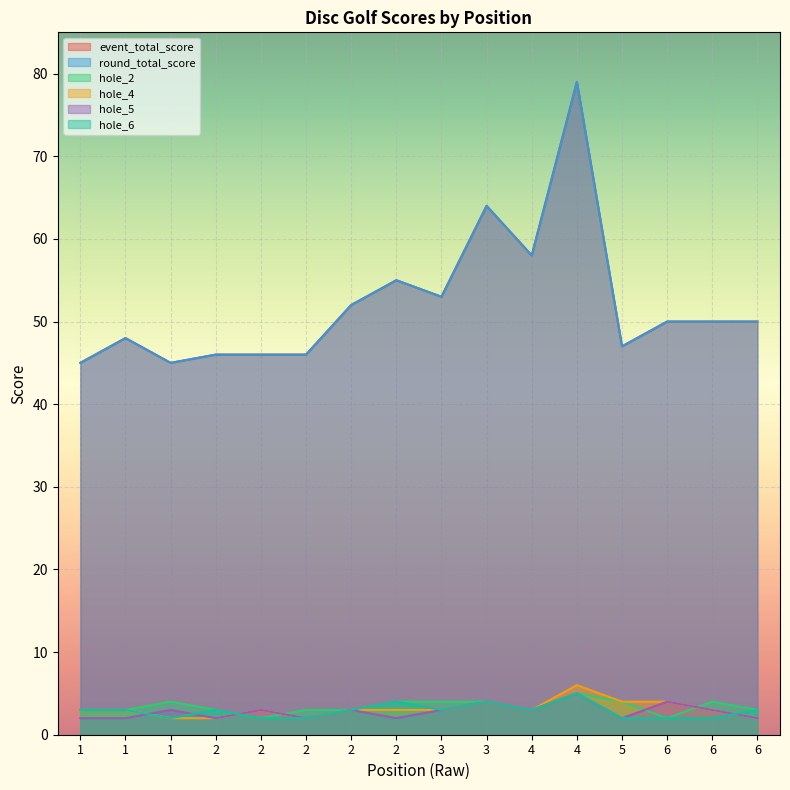

What is the average value of the hole_5 series?

3